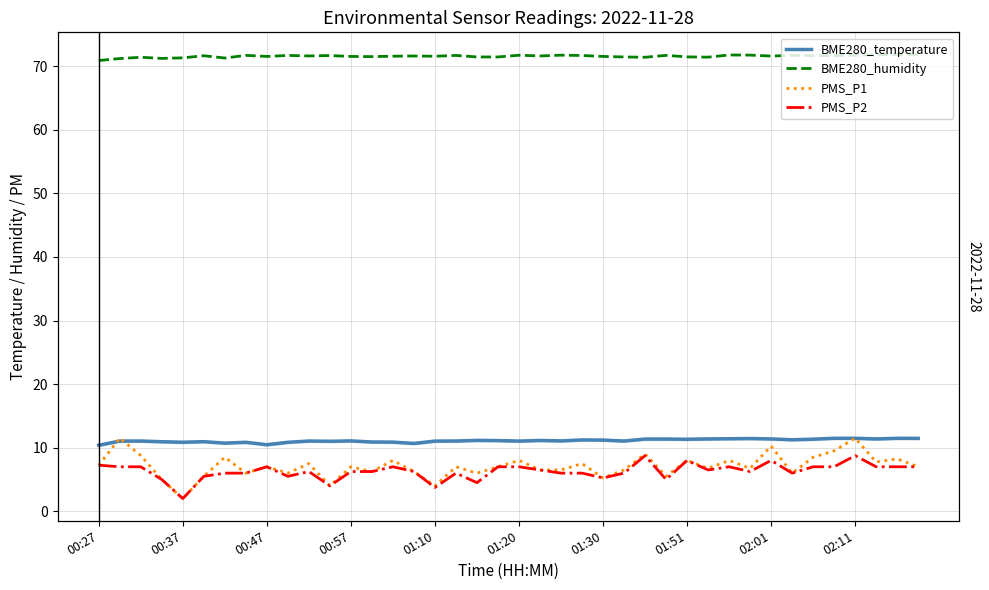

Which series has the largest total across all categories?

BME280_humidity